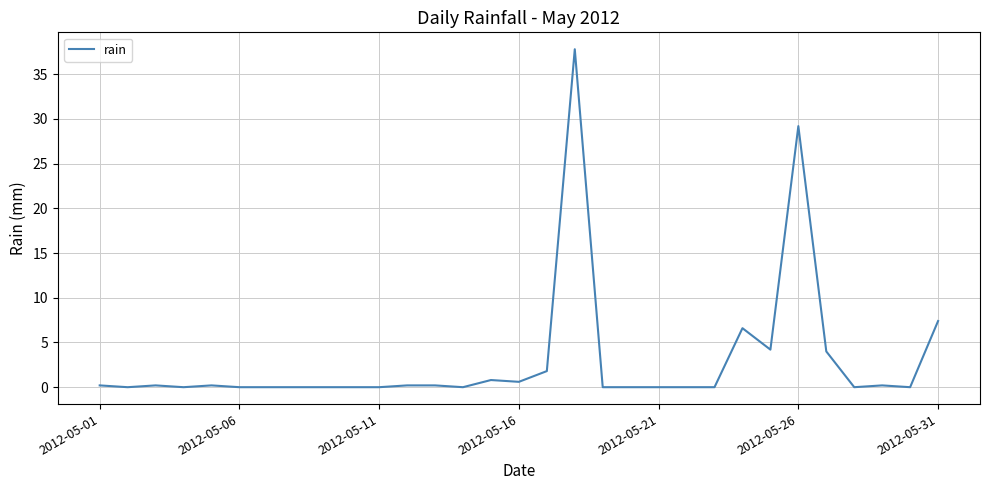

What is the difference between the maximum and minimum values?

37.8